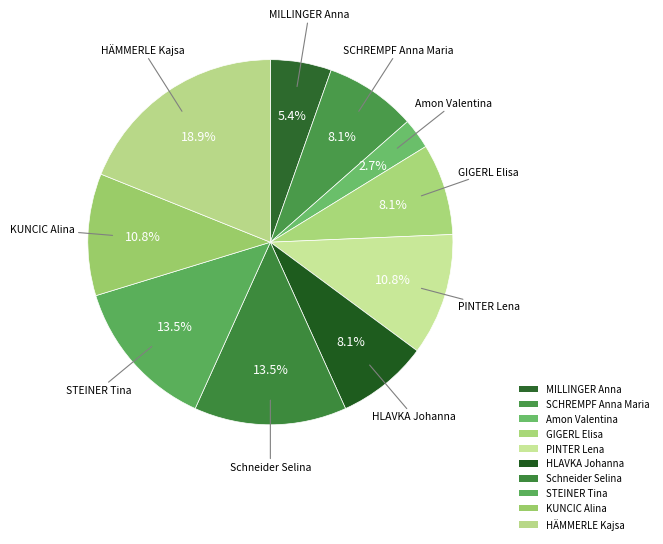

Count the number of slices in the pie.

10